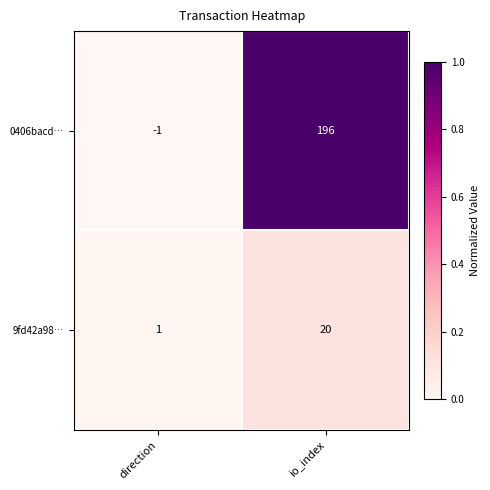

What is the average value of the 0406bacd… series?

98